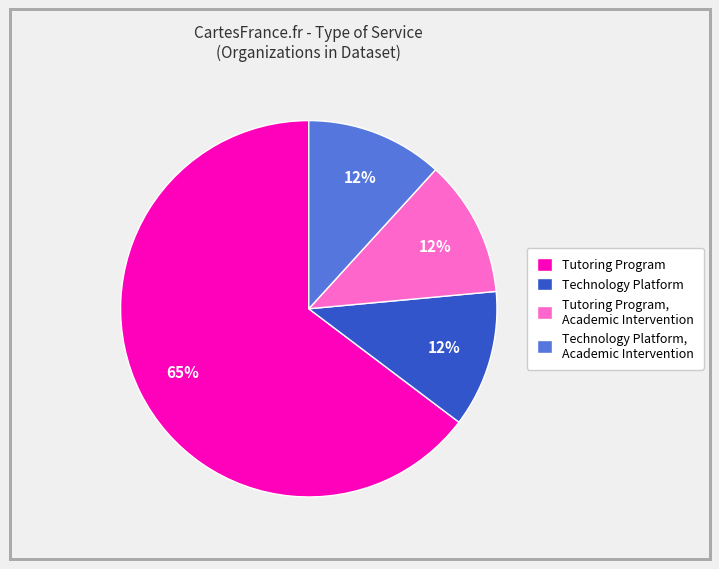

The Tutoring Program, Academic Intervention slice represents 7% of the pie. True or false?

False